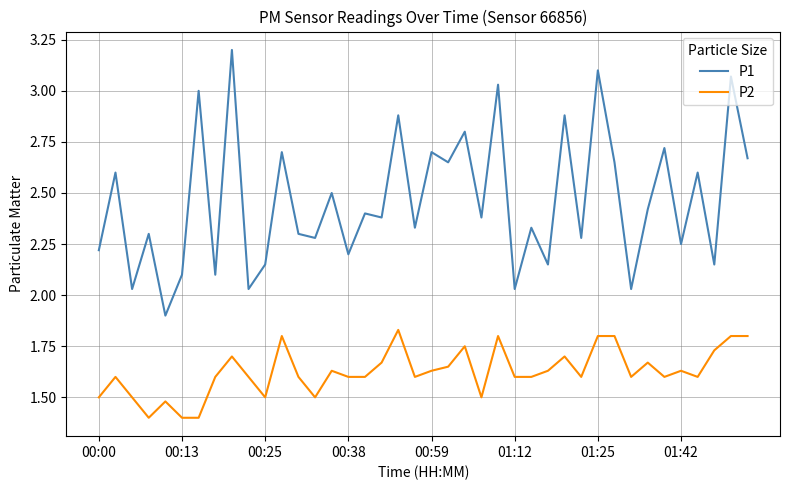

Rank the series by their average value, from lowest to highest.

P2, P1